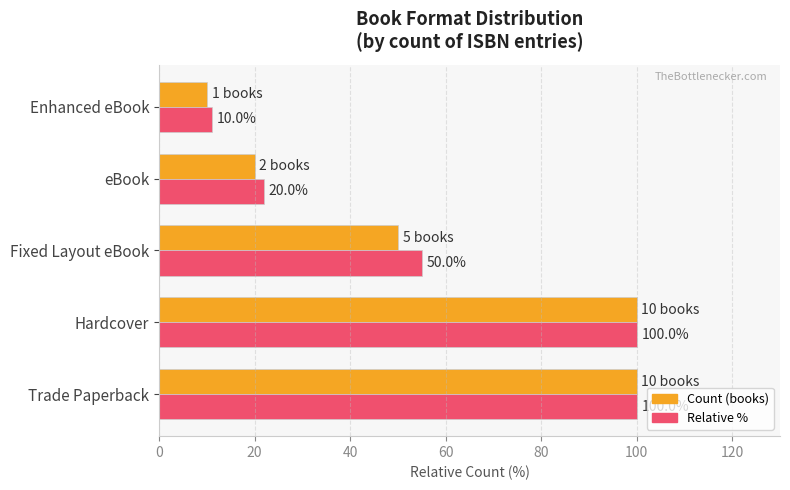

What is the minimum value shown in the chart?

10.0